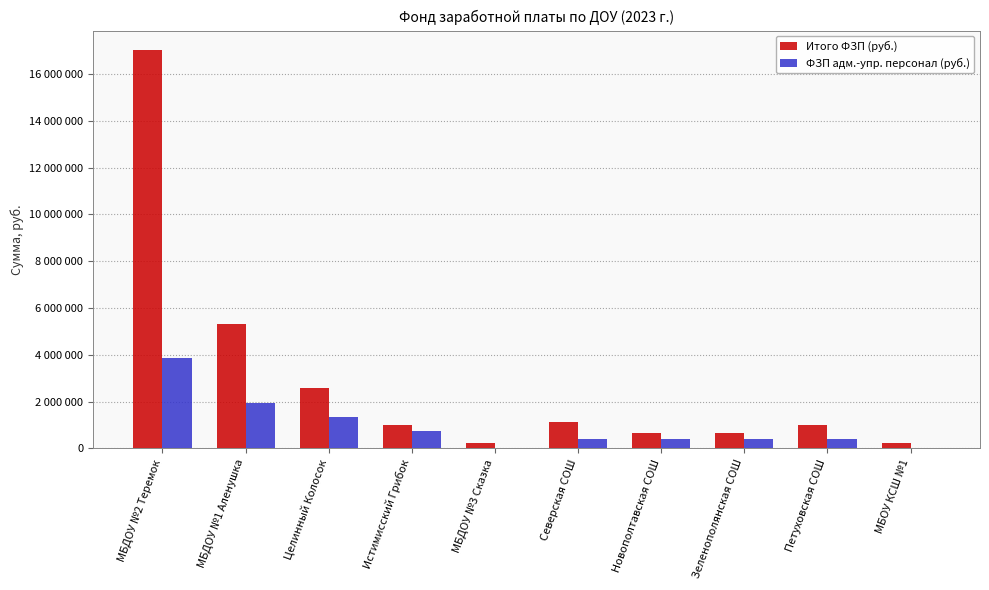

What is the maximum value for ФЗП адм.-упр. персонал (руб.)?

3881110